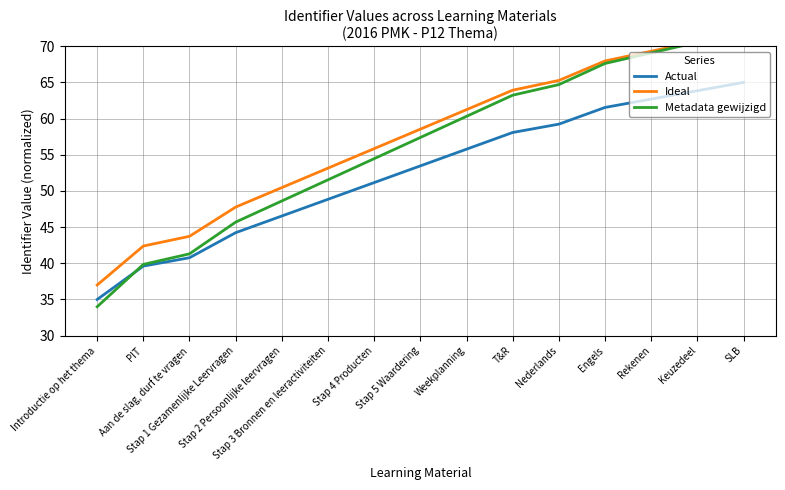

Rank the series at Aan de slag, durf te vragen from highest to lowest value.

Ideal, Metadata gewijzigd, Actual